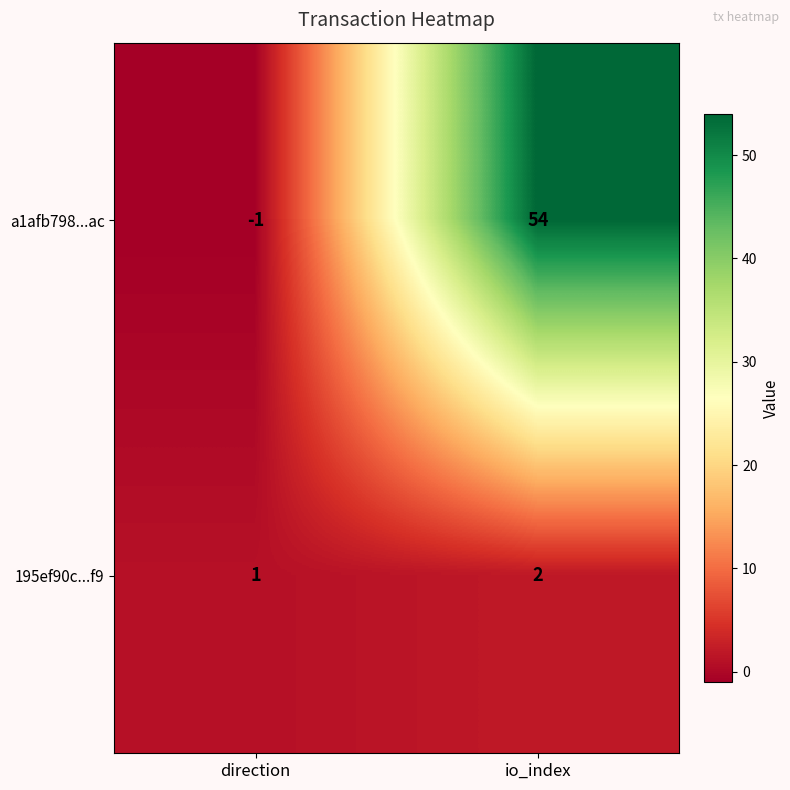

Which series changed the most between direction and io_index?

a1afb798...ac